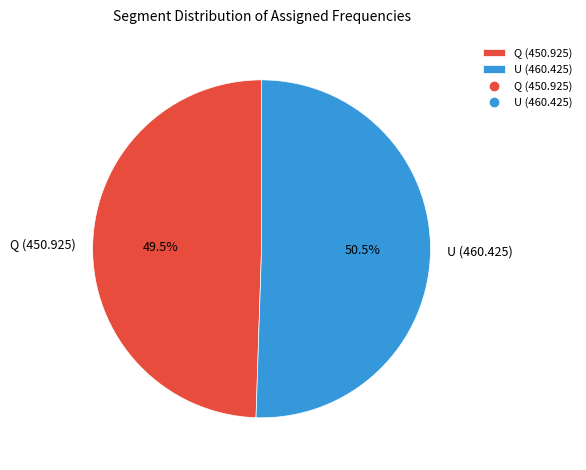

How many slices are in this pie chart?

2